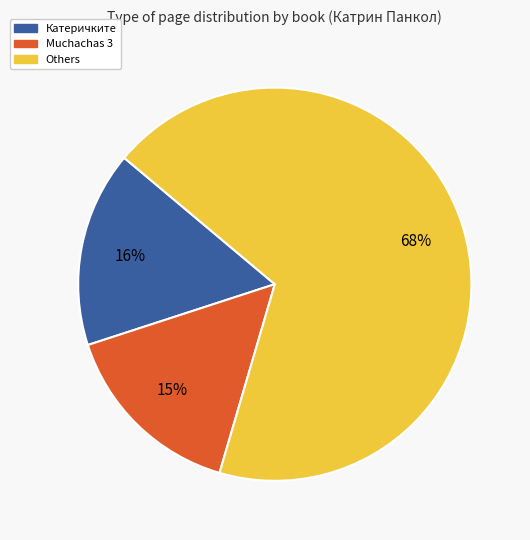

To the nearest percent, what is the average slice percentage?

33%